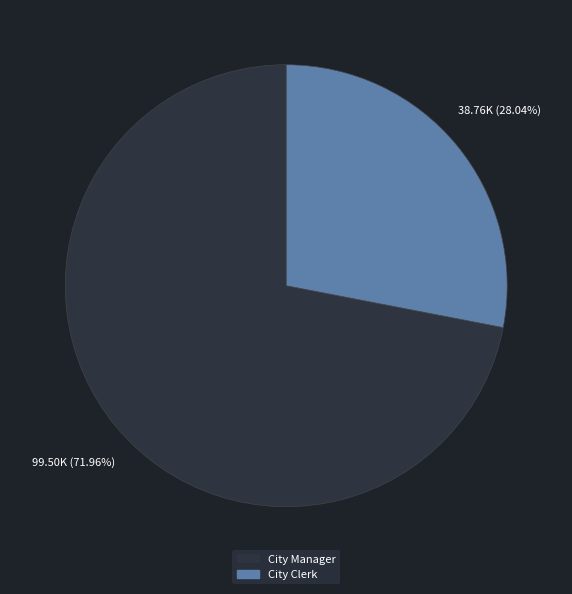

To the nearest percent, what is the difference between the City Manager and City Clerk slice percentages?

44%